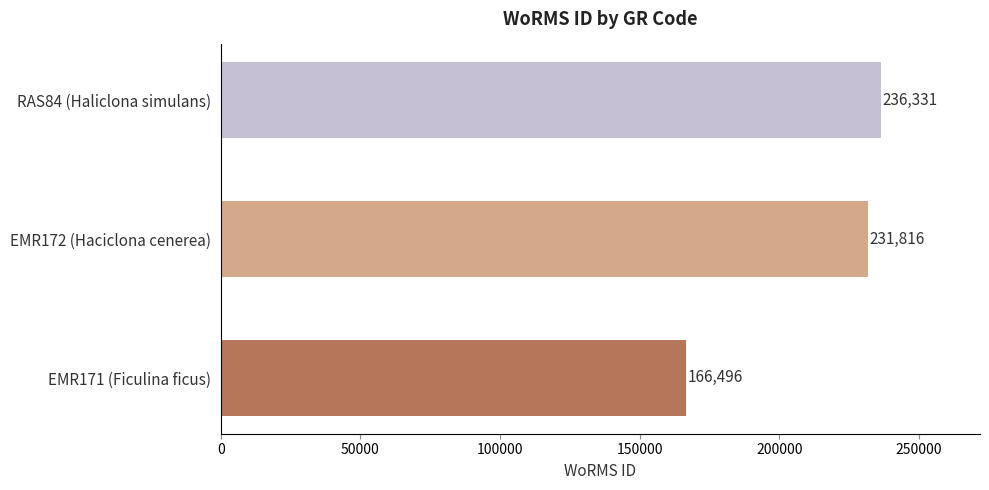

Which category has the highest value across all series?

RAS84 (Haliclona simulans)